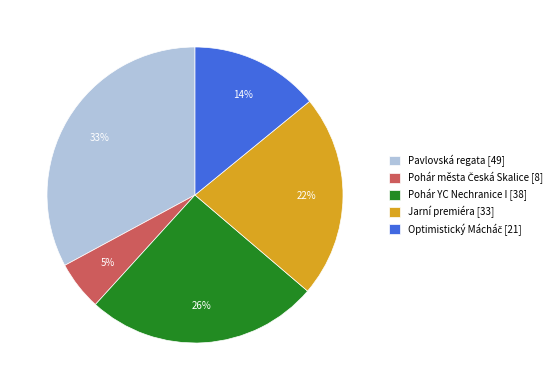

Is it true that Pohár YC Nechranice I [38] is 26% of the pie?

True